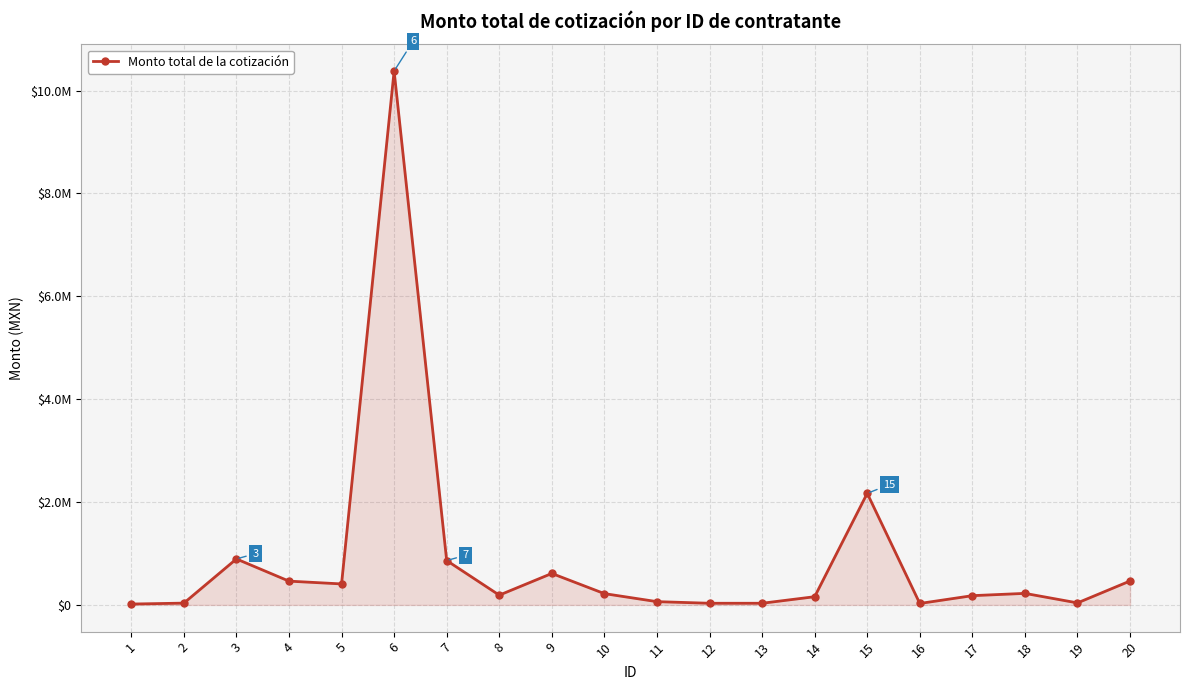

Does the chart have visible grid lines?

Yes